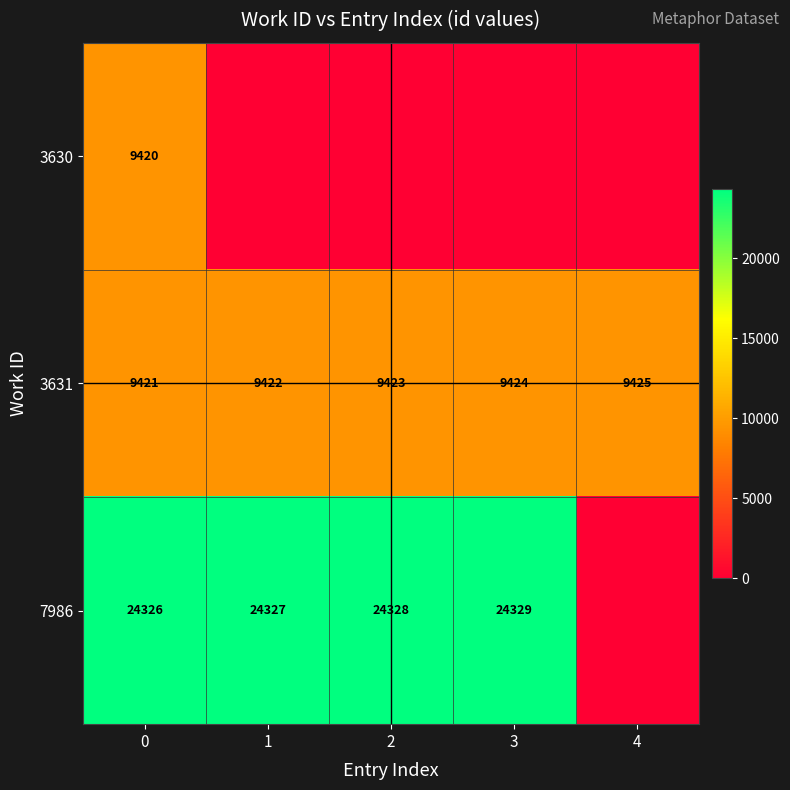

What is the total value across all series at 2?

33751